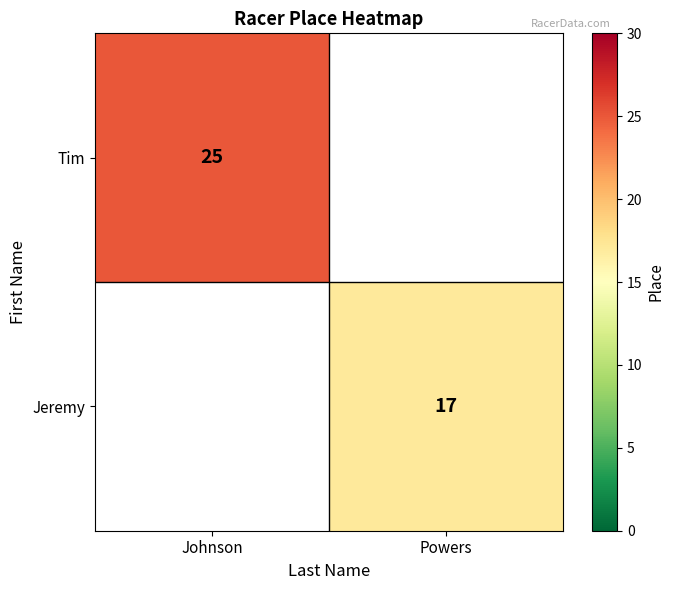

The Jeremy series shows 17 at Powers. True or false?

True